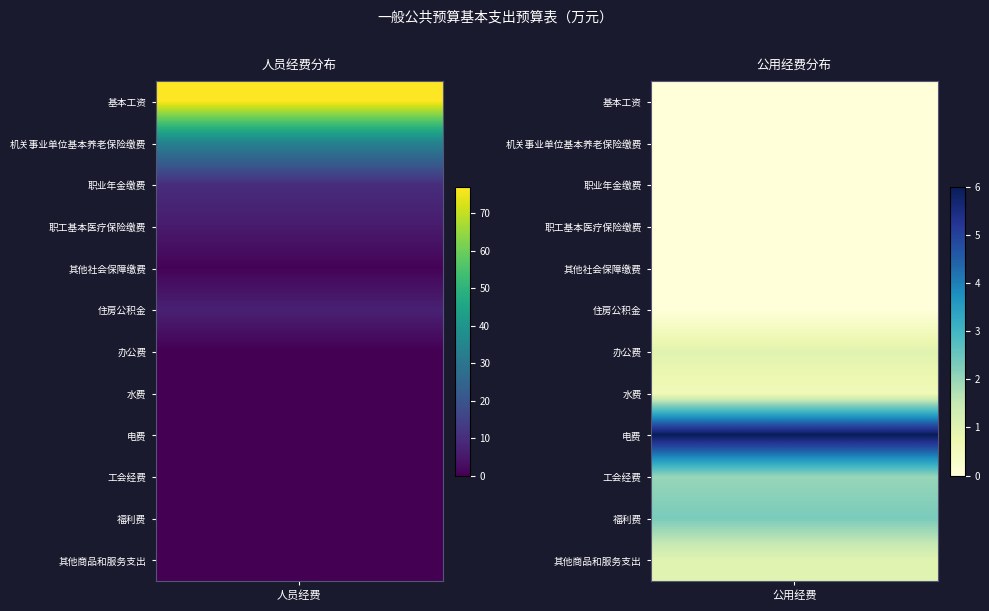

Count the number of data series in this chart.

12